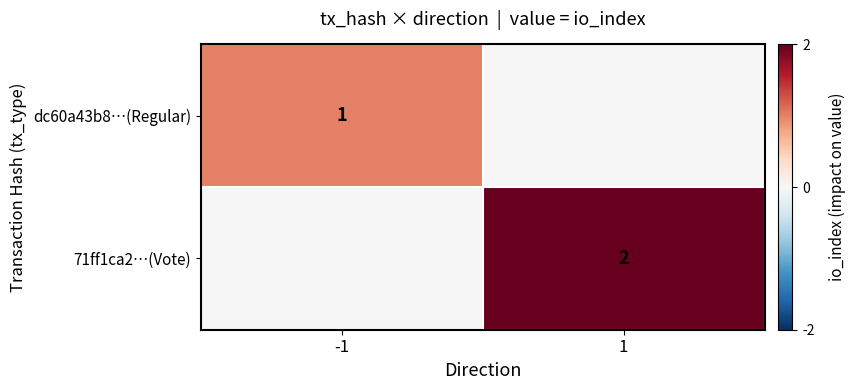

The dc60a43b8…(Regular) series shows 2 at -1. True or false?

False